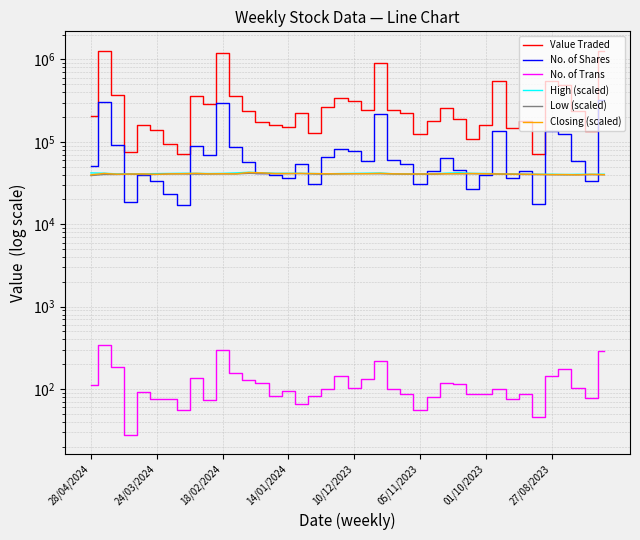

Between 18/02/2024 and 22, which series saw the biggest shift?

Value Traded